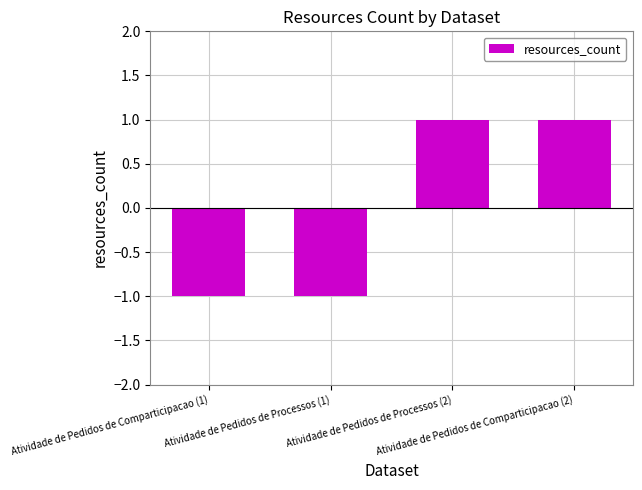

True or false: the data shows 1 at Atividade de Pedidos de Processos (2).

True